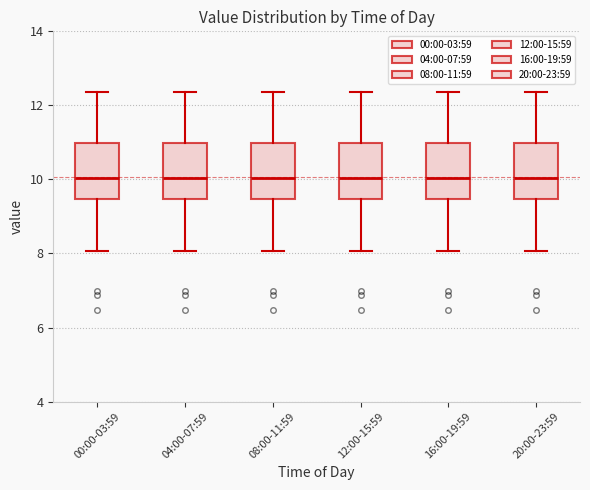

Reading left to right, transcribe this box plot: for each box, give where its median line is, the range the box spans, and where its two whiskers end, as read against the y-axis. The values are not printed on the chart, so give them approximately, as read against the axis.

00:00-03:59: median 10.0, box 9.4 to 11.0, whiskers 8.0 to 12.4
04:00-07:59: median 10.0, box 9.4 to 11.0, whiskers 8.0 to 12.4
08:00-11:59: median 10.0, box 9.4 to 11.0, whiskers 8.0 to 12.4
12:00-15:59: median 10.0, box 9.4 to 11.0, whiskers 8.0 to 12.4
16:00-19:59: median 10.0, box 9.4 to 11.0, whiskers 8.0 to 12.4
20:00-23:59: median 10.0, box 9.4 to 11.0, whiskers 8.0 to 12.4